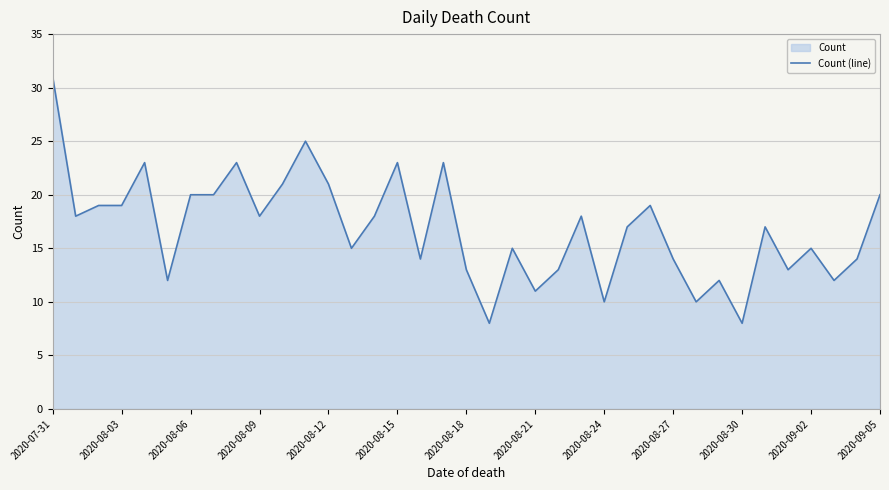

How many lines are shown in the chart?

1